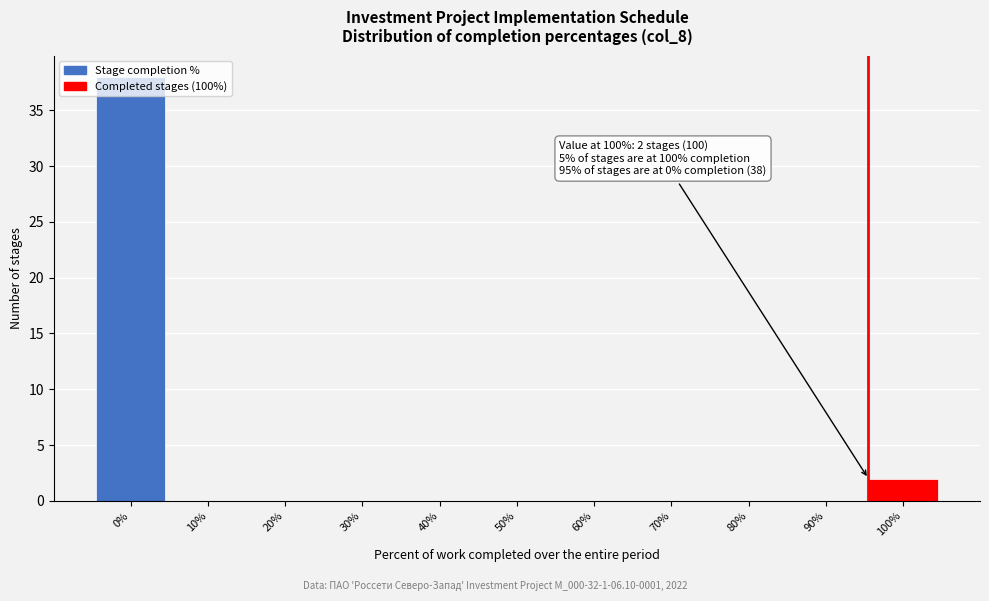

At which label is the value closest to 19?

100%